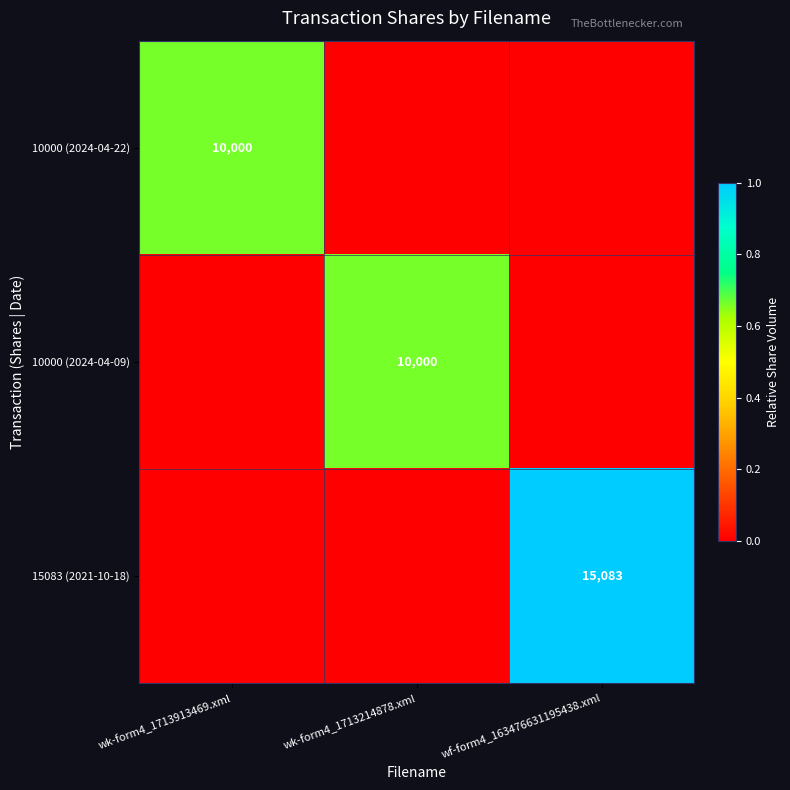

Between wk-form4_1713913469.xml and wk-form4_1713214878.xml, which is larger?

wk-form4_1713913469.xml